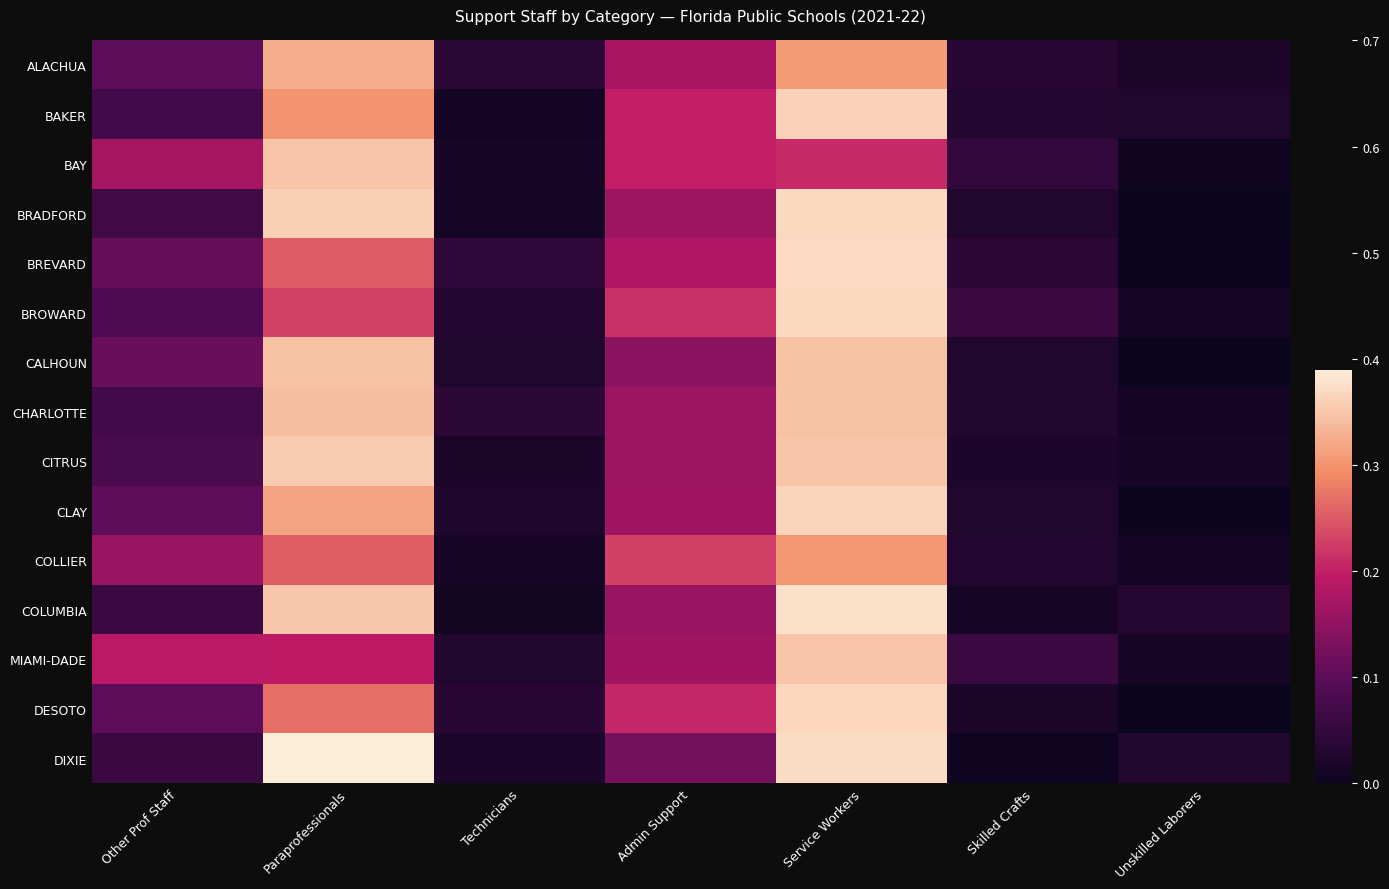

Which category has the highest value across all series?

Paraprofessionals